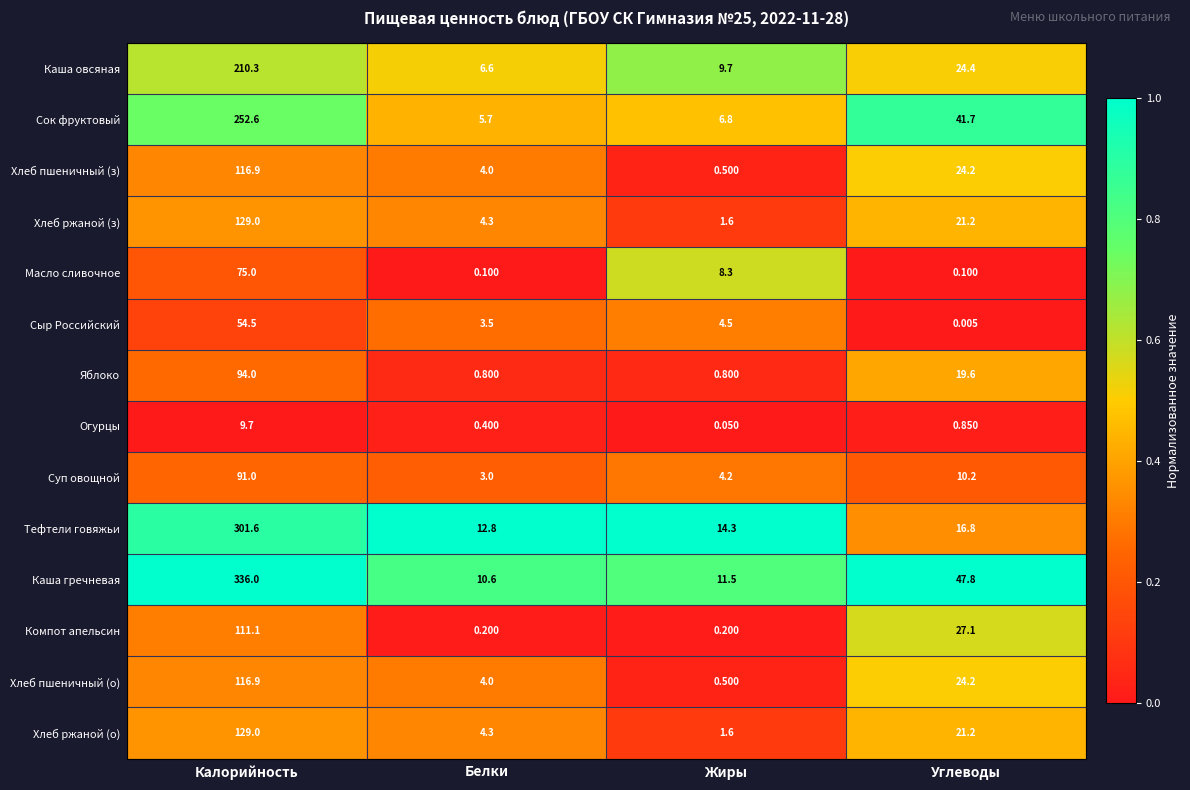

Which series has the largest total across all categories?

Каша гречневая